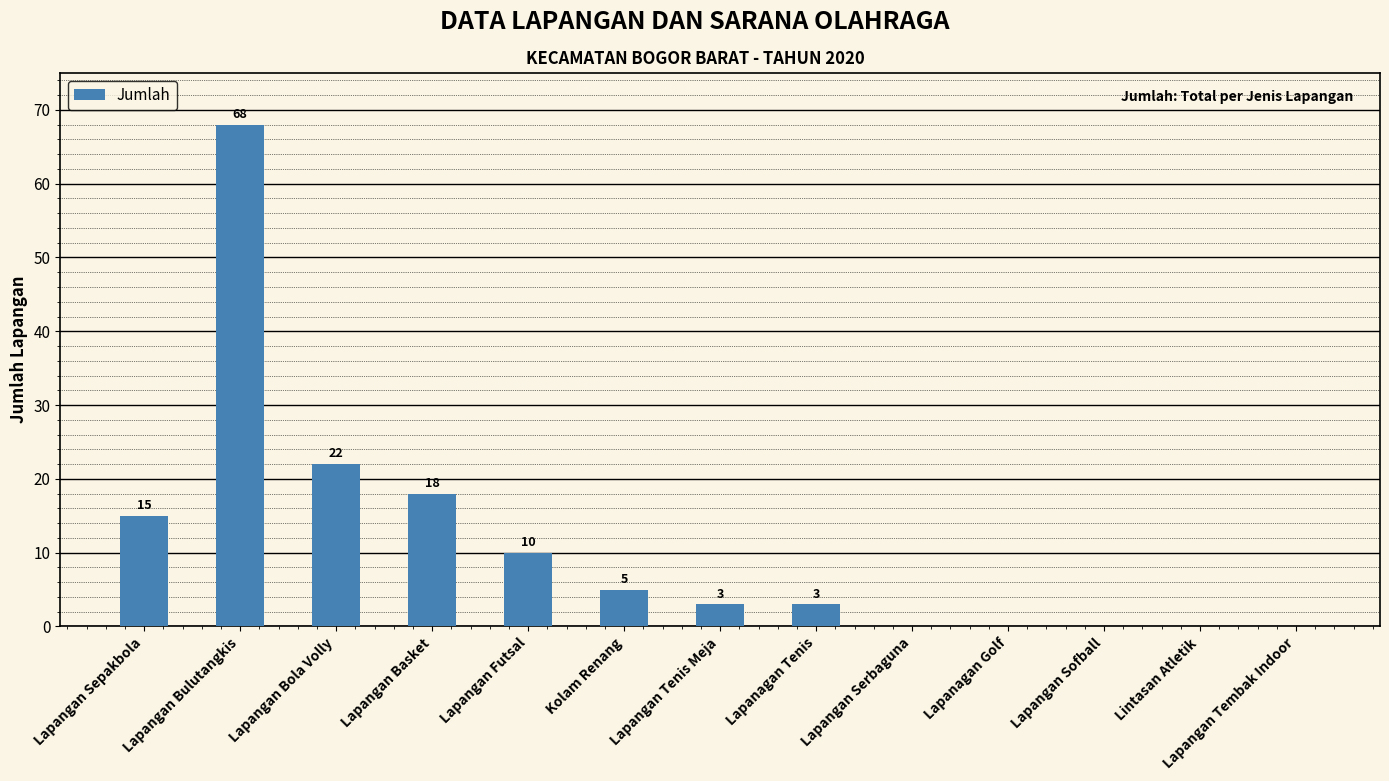

Where is the data nearest to the value 34?

Lapangan Bola Volly